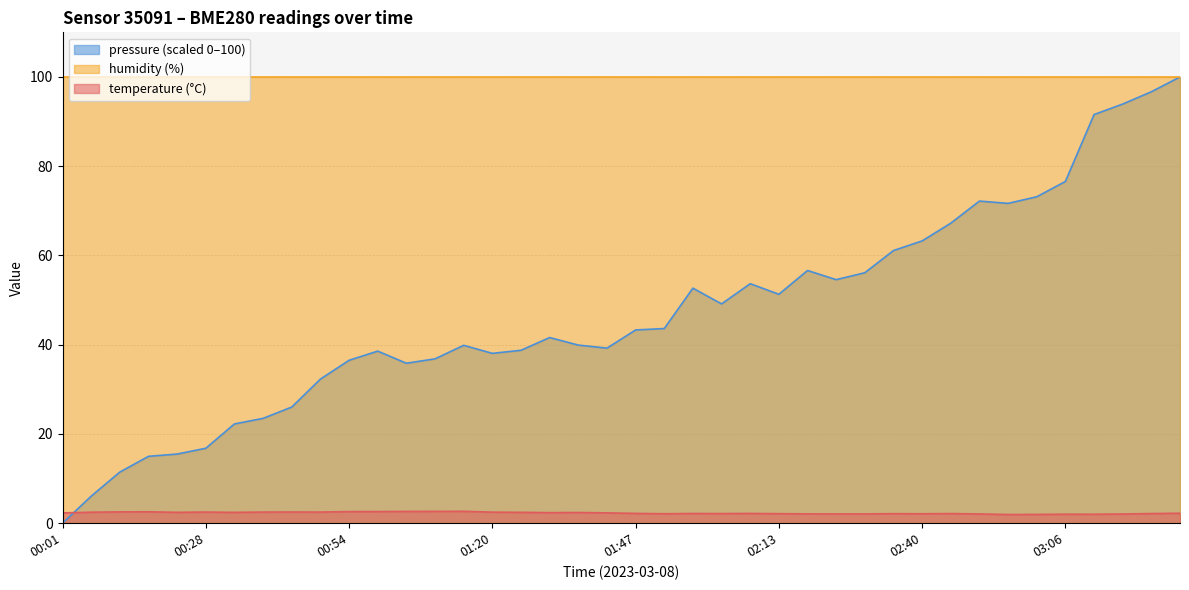

Which series ends up on top after the final intersection of temperature and pressure_norm?

pressure_norm